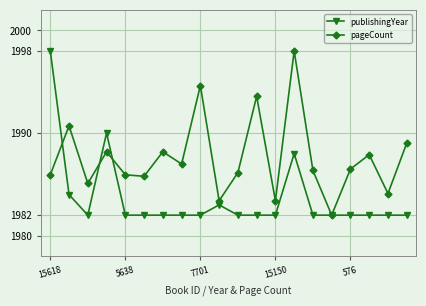

List the series in order of their overall mean, highest first.

pageCount, publishingYear